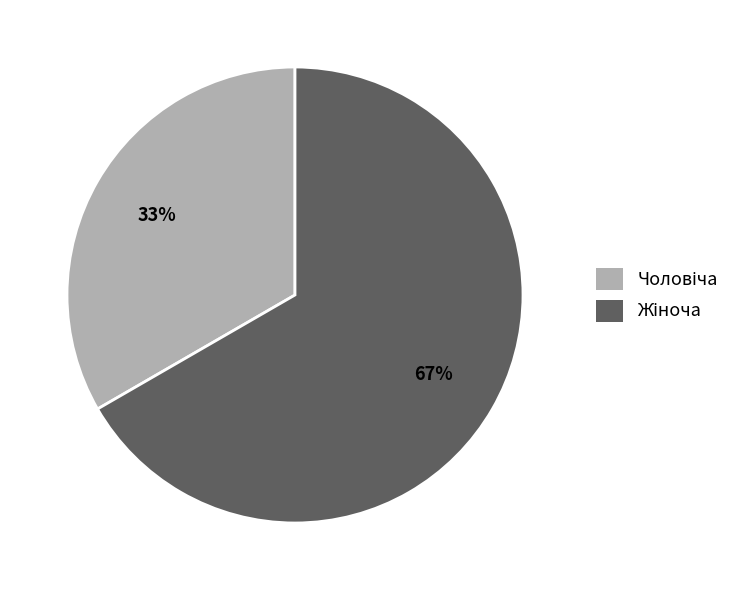

To the nearest percent, what is the average slice percentage?

50%